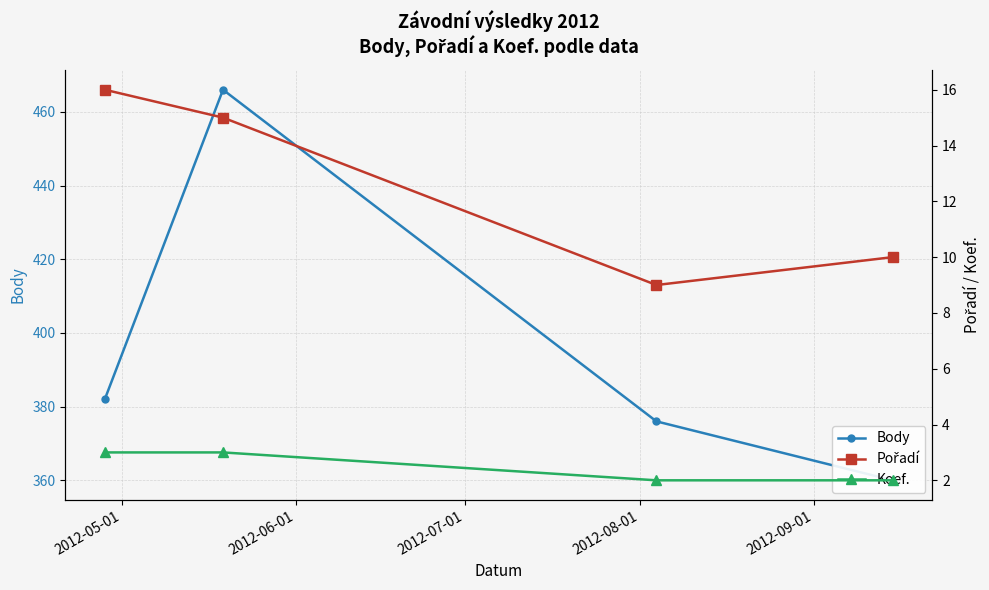

The value of Pořadí at 2012-07-01 is 15. True or false?

False